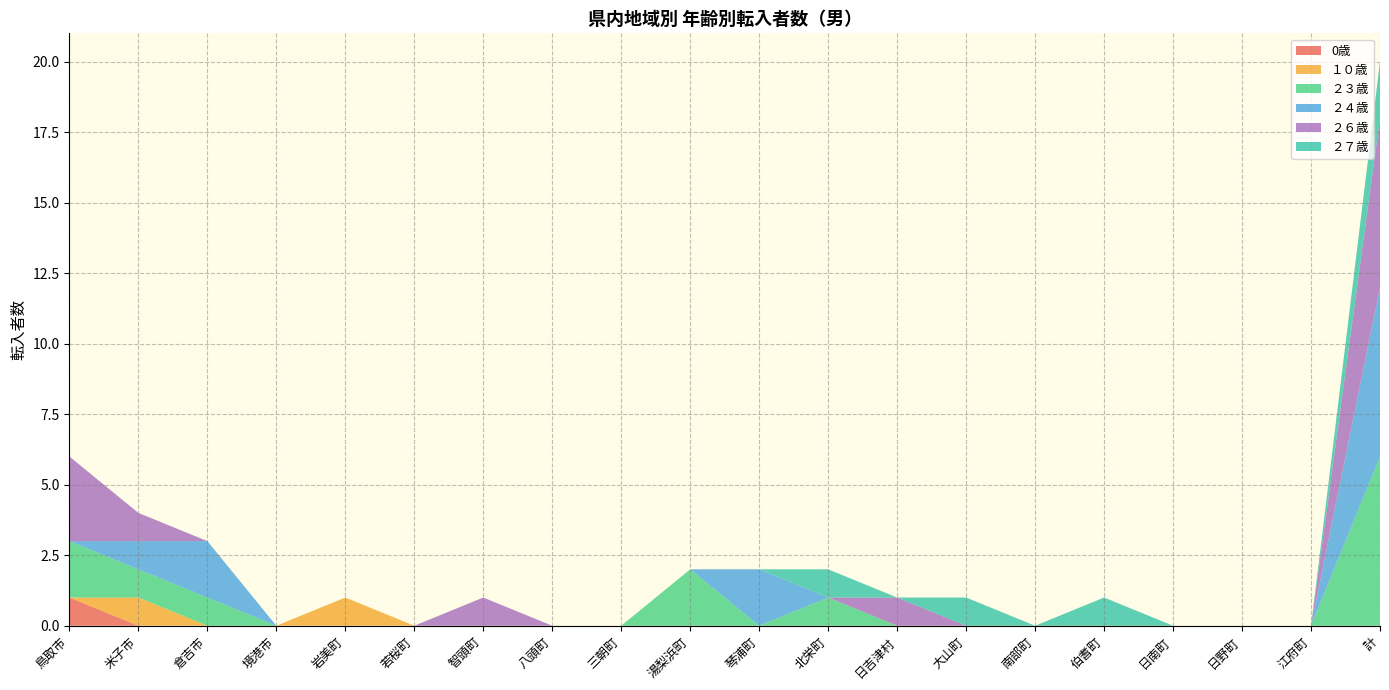

Reading right to left, extract all data points from this chart.

0歳: 0	0	0	0	0	0	0	0	0	0	0	0	0	0	0	0	0	0	0	1
１０歳: 0	0	0	0	0	0	0	0	0	0	0	0	0	0	0	1	0	0	1	0
２３歳: 6	0	0	0	0	0	0	0	1	0	2	0	0	0	0	0	0	1	1	2
２４歳: 6	0	0	0	0	0	0	0	0	2	0	0	0	0	0	0	0	2	1	0
２６歳: 6	0	0	0	0	0	0	1	0	0	0	0	0	1	0	0	0	0	1	3
２７歳: 2	0	0	0	1	0	1	0	1	0	0	0	0	0	0	0	0	0	0	0